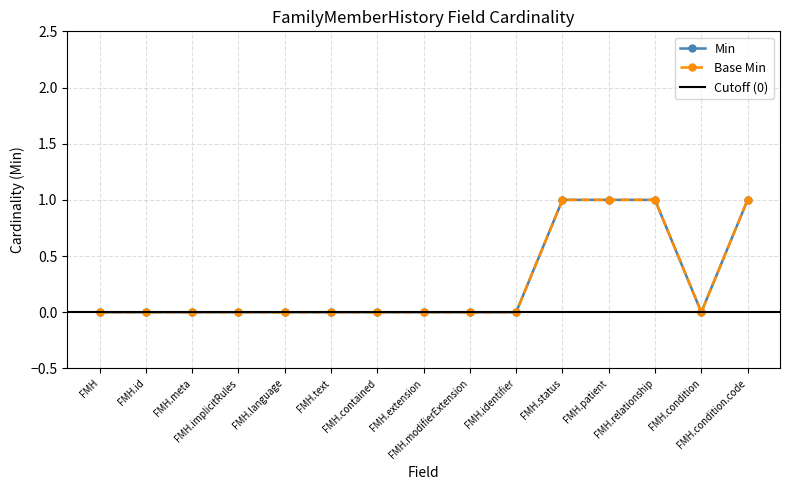

Is it true that Base Min equals 0 at FMH.meta?

True